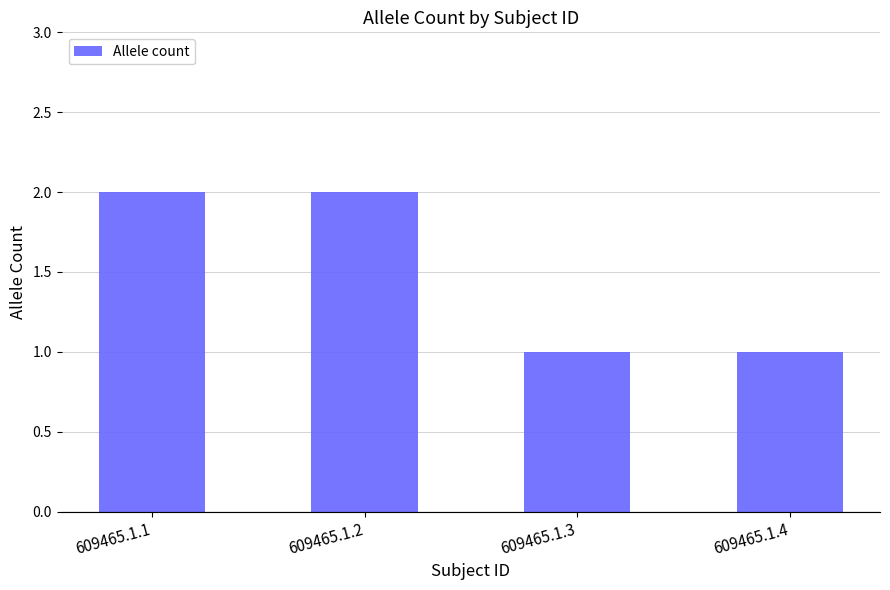

Which has a higher value, 609465.1.3 or 609465.1.1?

609465.1.1